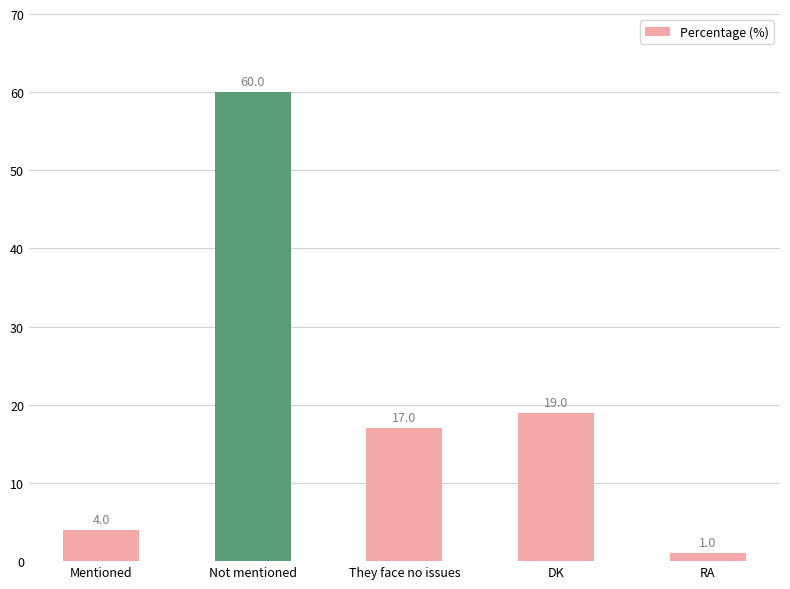

What position from the right is They face no issues?

3